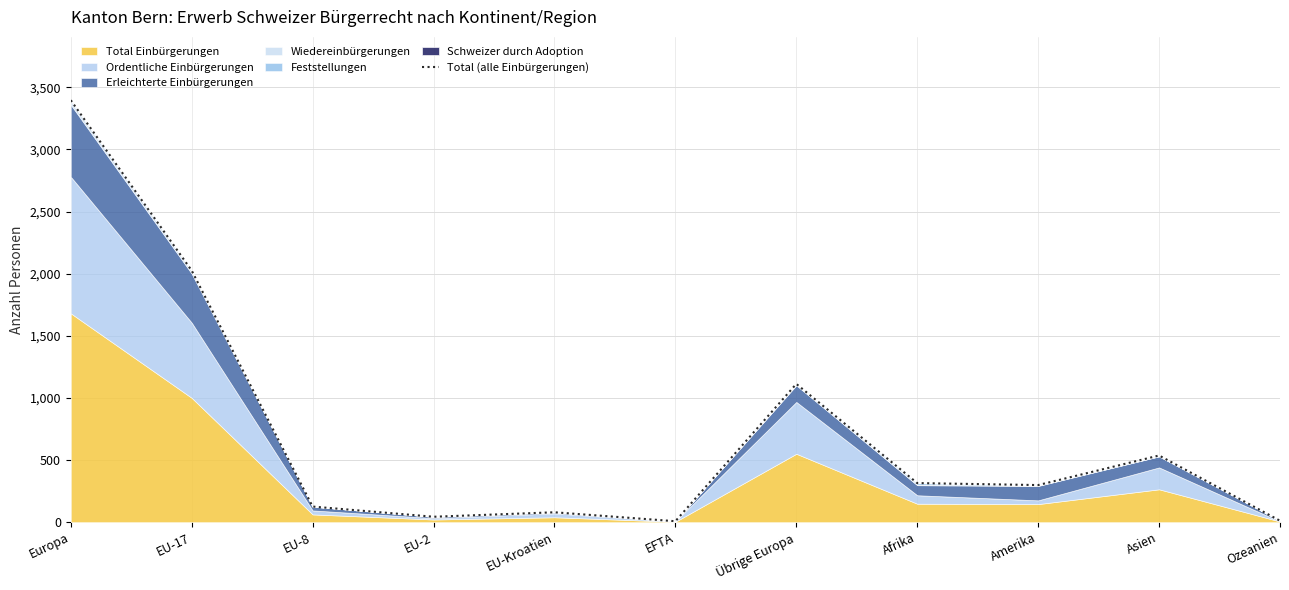

What is the change in value from EU-17 to Afrika?

-1710